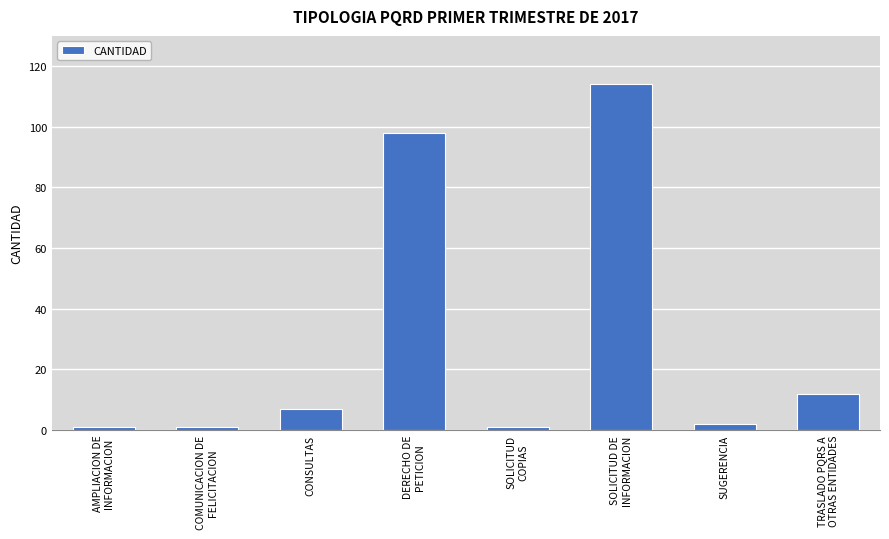

What is the label of the 2nd bar from the right?

SUGERENCIA